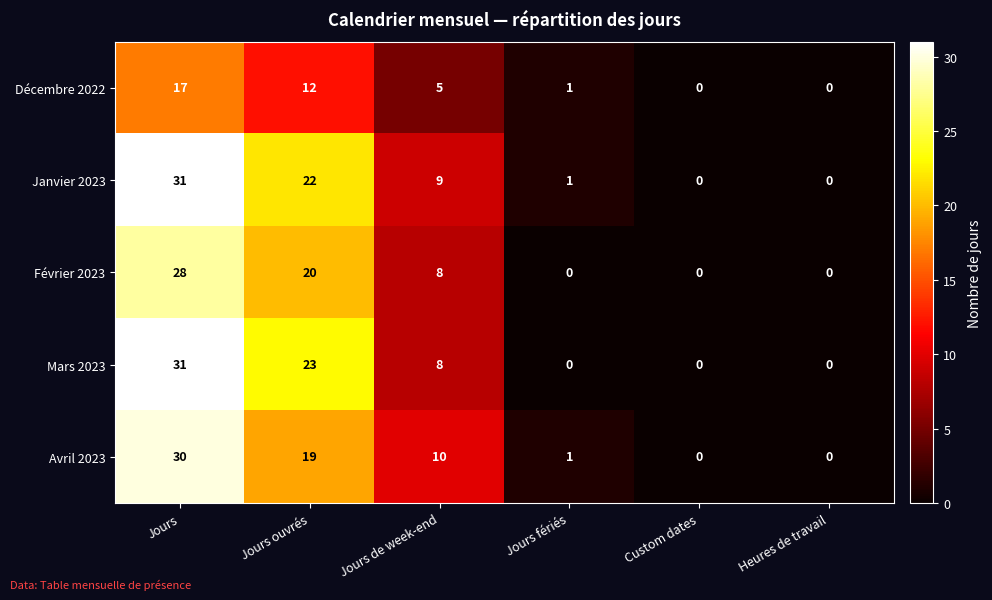

Reading right to left, list all the values displayed in this chart.

Décembre 2022: Heures de travail=0	Custom dates=0	Jours fériés=1	Jours de week-end=5	Jours ouvrés=12	Jours=17
Janvier 2023: Heures de travail=0	Custom dates=0	Jours fériés=1	Jours de week-end=9	Jours ouvrés=22	Jours=31
Février 2023: Heures de travail=0	Custom dates=0	Jours fériés=0	Jours de week-end=8	Jours ouvrés=20	Jours=28
Mars 2023: Heures de travail=0	Custom dates=0	Jours fériés=0	Jours de week-end=8	Jours ouvrés=23	Jours=31
Avril 2023: Heures de travail=0	Custom dates=0	Jours fériés=1	Jours de week-end=10	Jours ouvrés=19	Jours=30